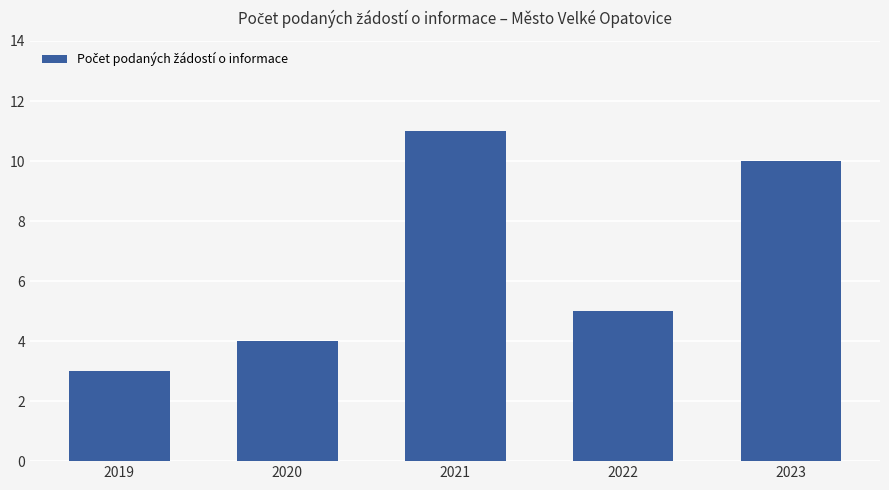

Read the value at 2022.

5